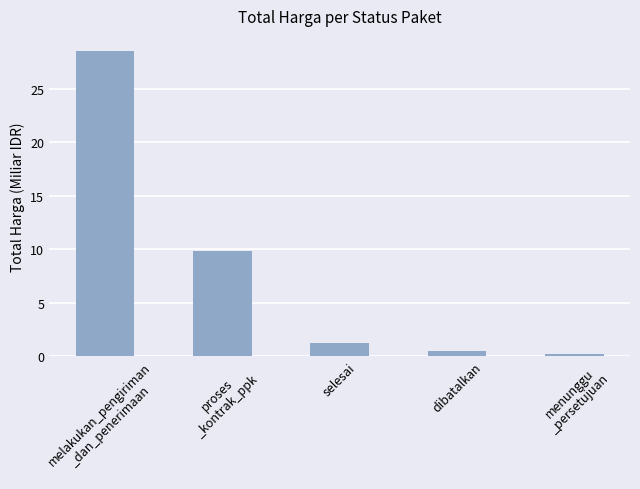

What is the sum of all values?

40.3